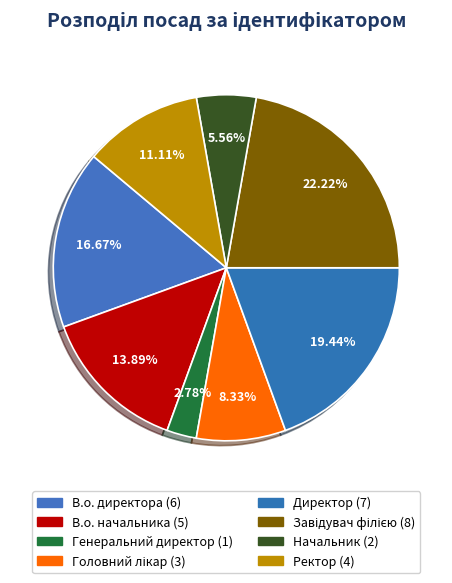

How many segments does this pie chart have?

8